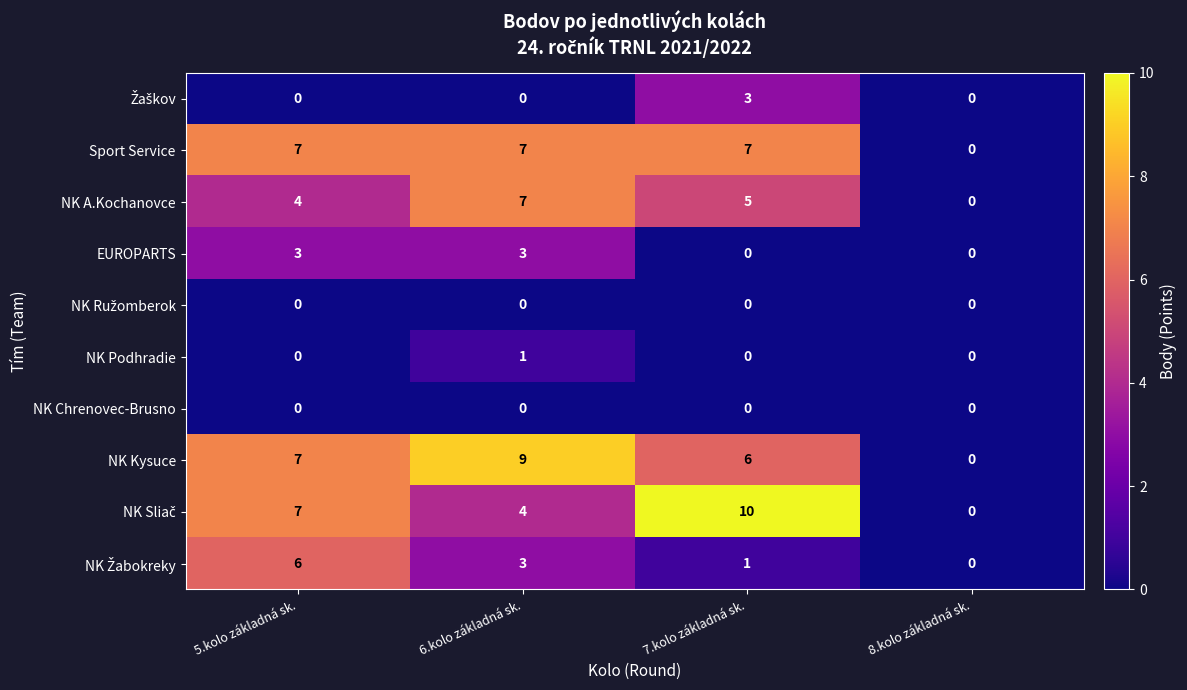

Which series has the largest total across all categories?

NK Kysuce